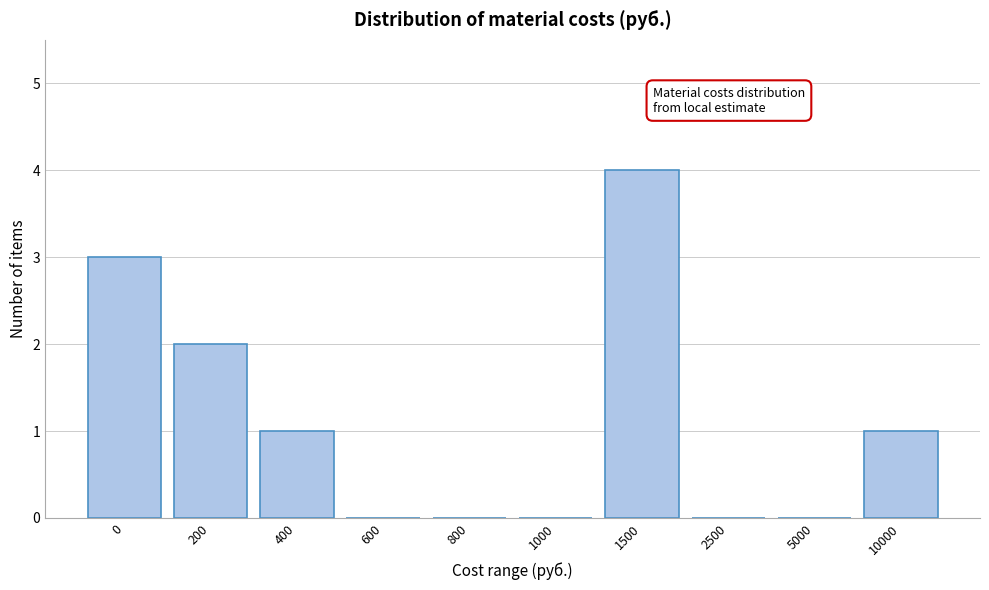

Reading right to left, list all the values displayed in this chart.

10000=1	5000=0	2500=0	1500=4	1000=0	800=0	600=0	400=1	200=2	0=3